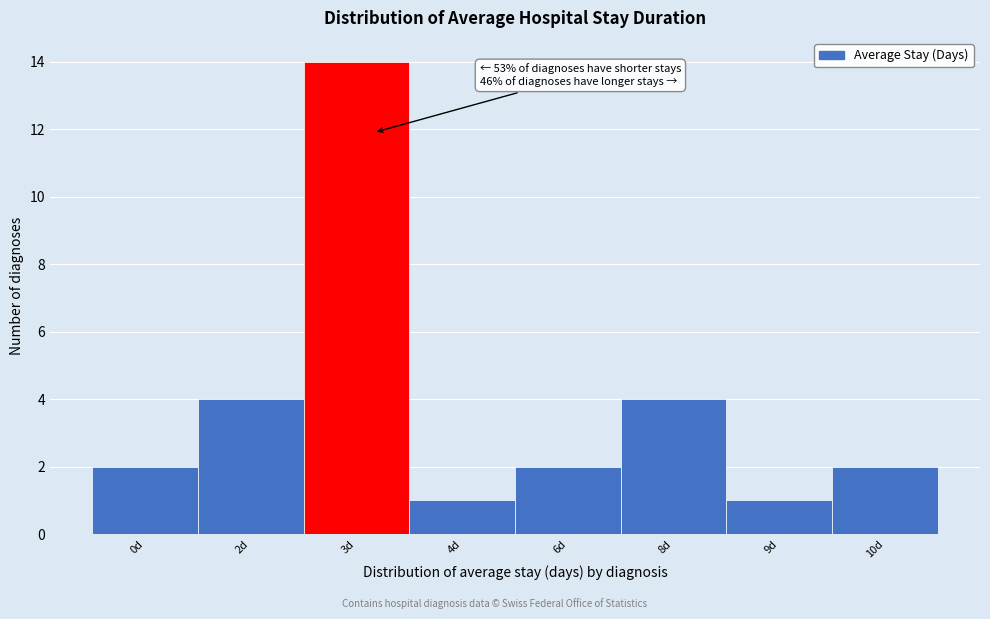

Reading right to left, what are all the values shown in this chart?

10d=2	9d=1	8d=4	6d=2	4d=1	3d=14	2d=4	0d=2